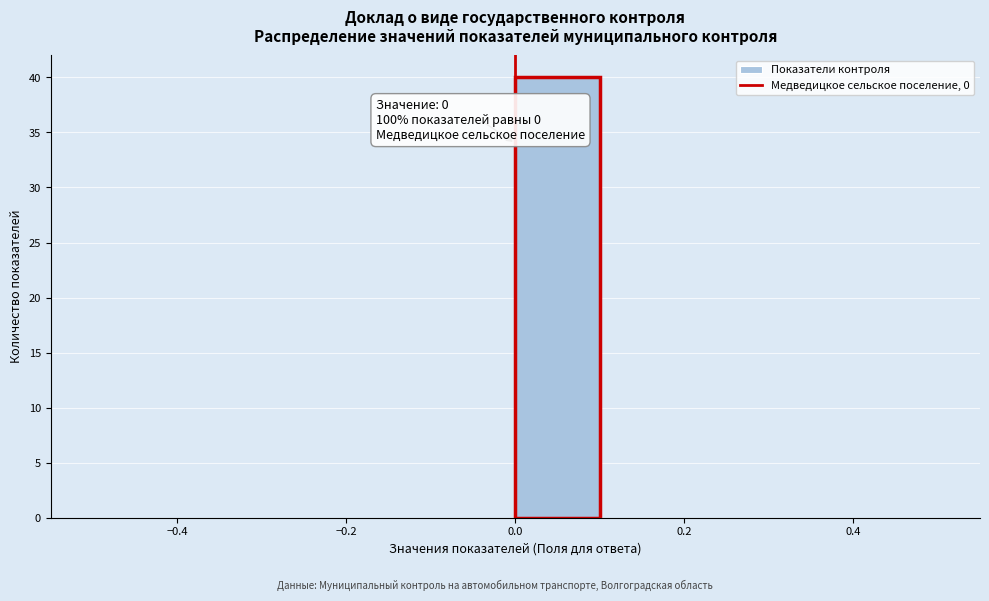

Over which range of the x-axis is the bar tallest?

0.0 to 0.1